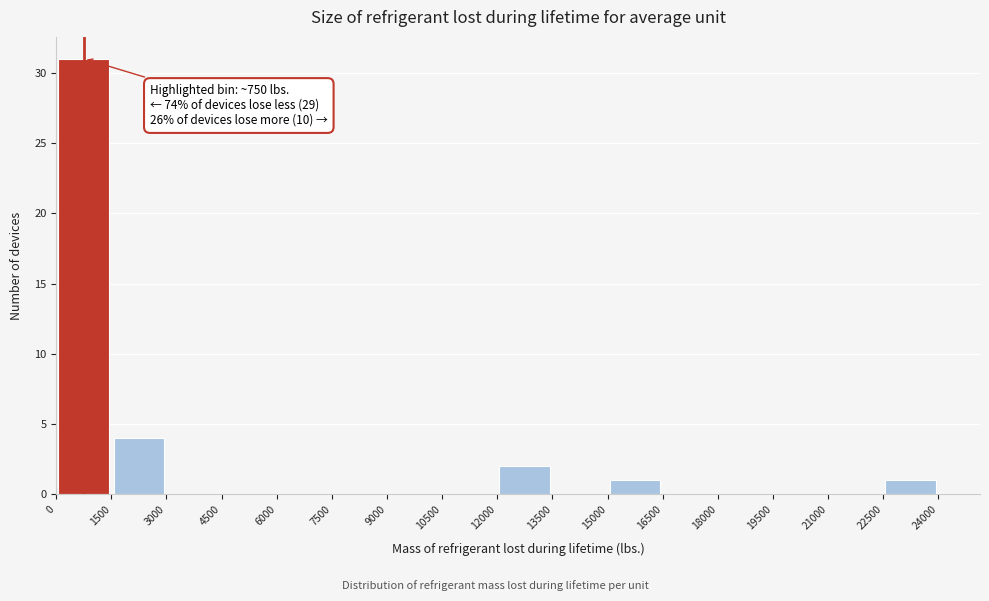

Over which range of the x-axis is the bar tallest?

0 to 1500